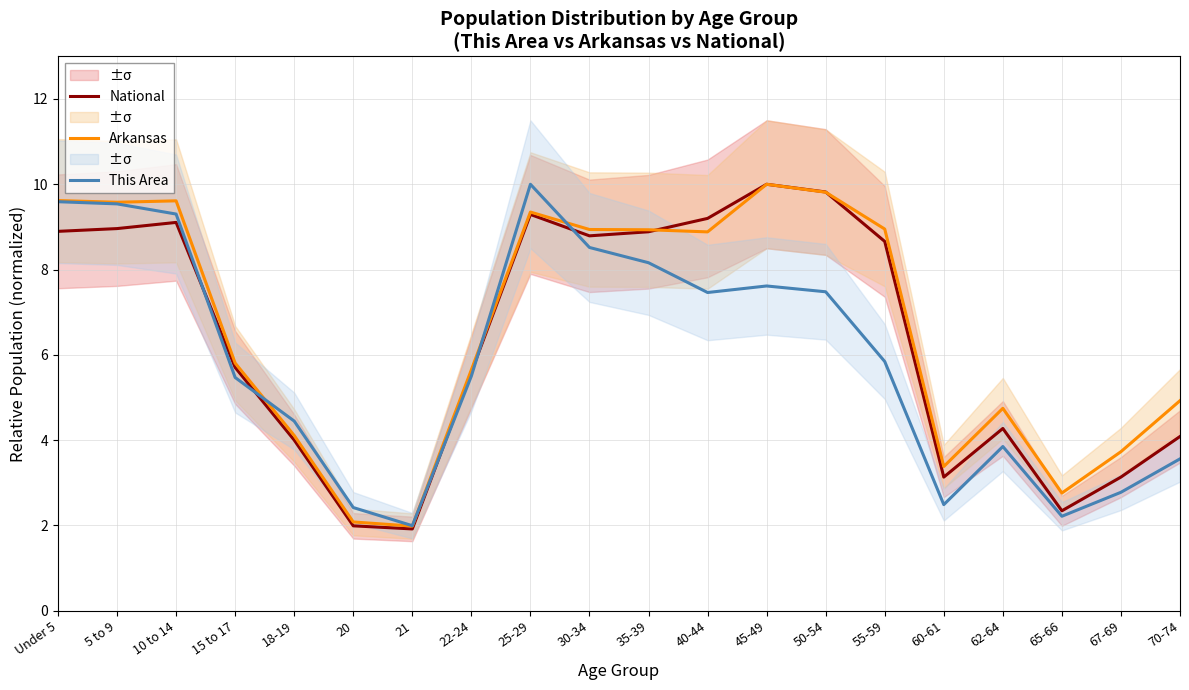

Which series has the widest spread of values?

National